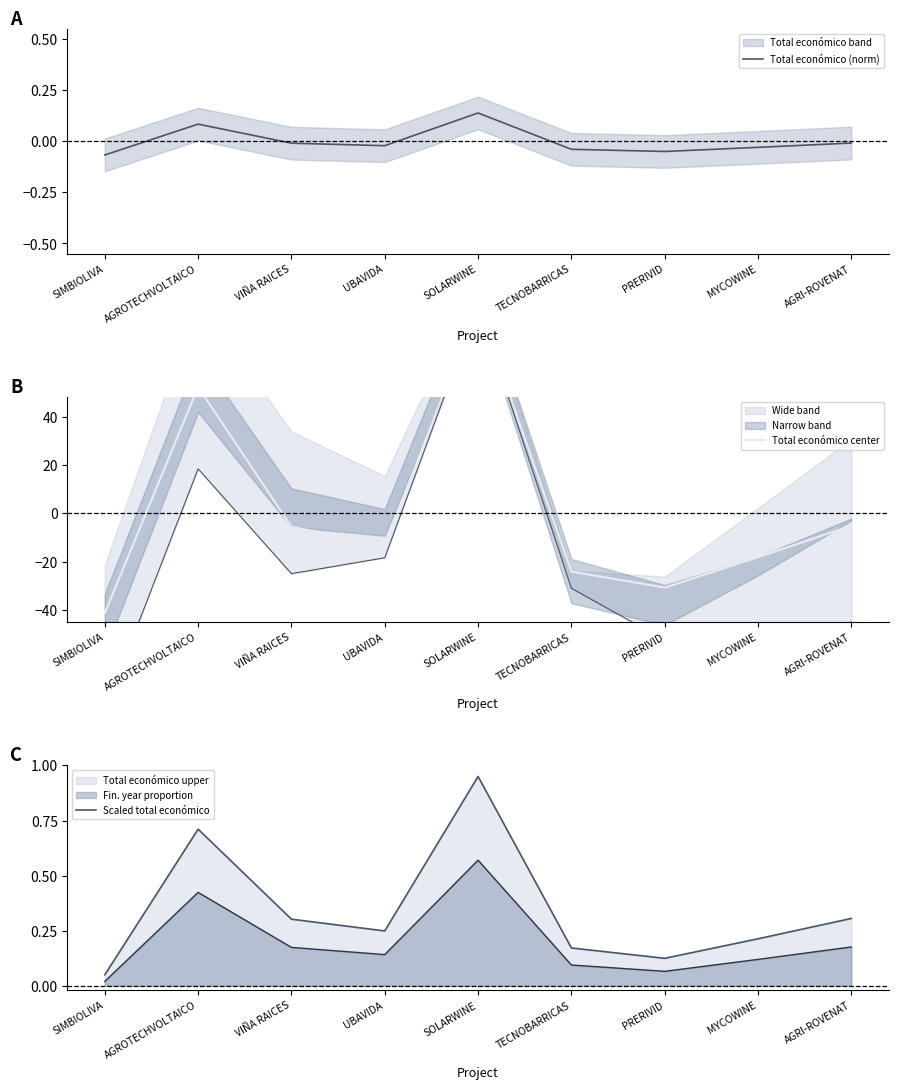

Is it true that Total económico (norm) equals -0.1 at SIMBIOLIVA?

False